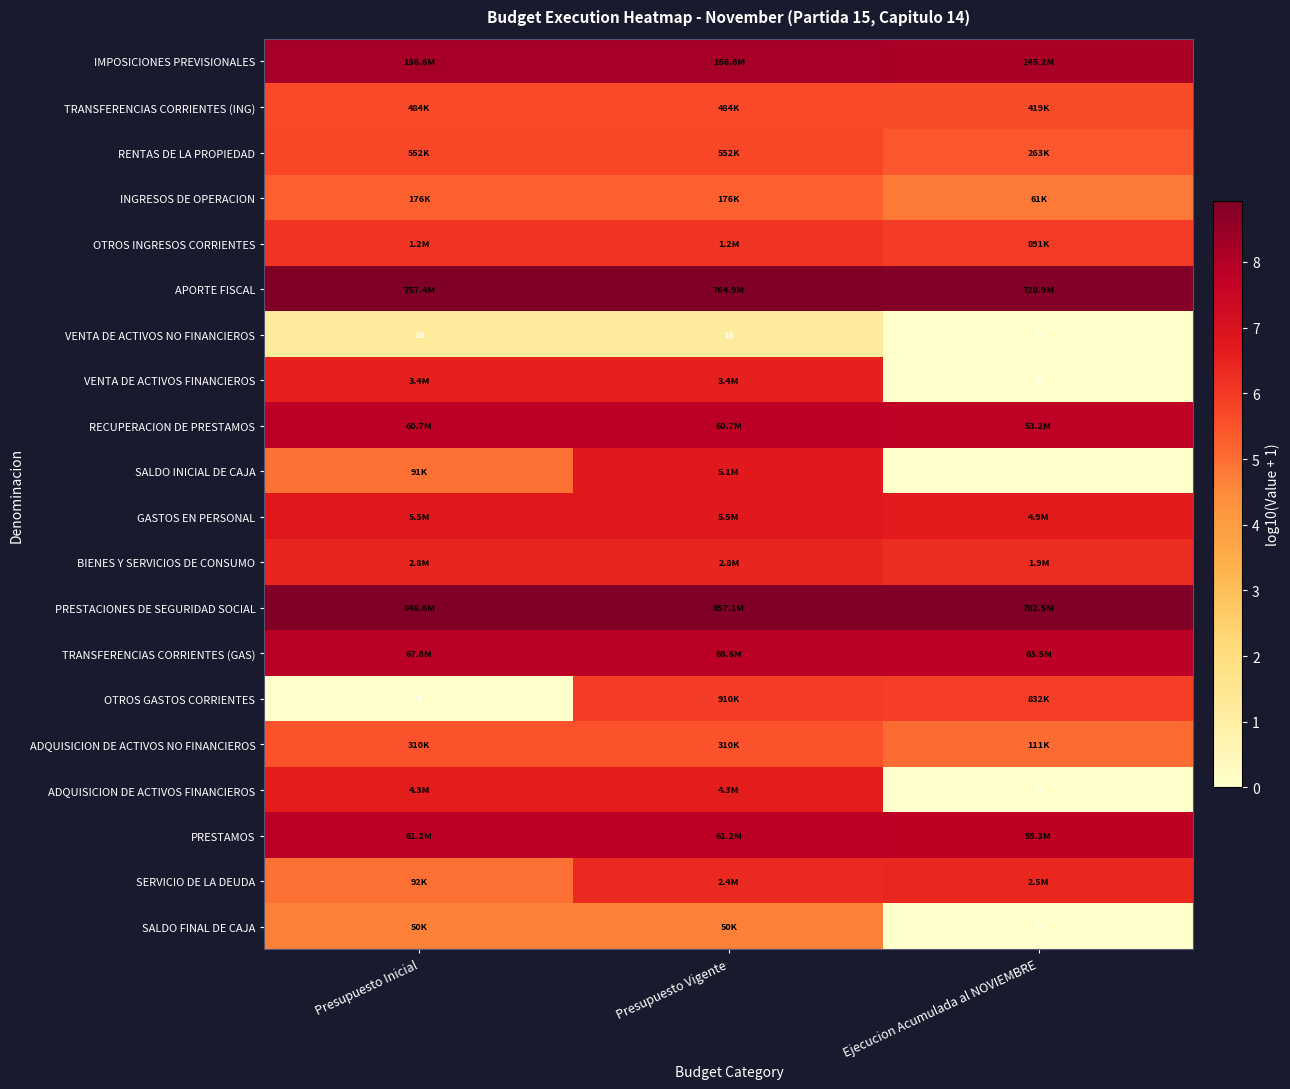

At Presupuesto Inicial, list the series in order from largest to smallest.

PRESTACIONES DE SEGURIDAD SOCIAL, APORTE FISCAL, IMPOSICIONES PREVISIONALES, TRANSFERENCIAS CORRIENTES (GAS), PRESTAMOS, RECUPERACION DE PRESTAMOS, GASTOS EN PERSONAL, ADQUISICION DE ACTIVOS FINANCIEROS, VENTA DE ACTIVOS FINANCIEROS, BIENES Y SERVICIOS DE CONSUMO, OTROS INGRESOS CORRIENTES, RENTAS DE LA PROPIEDAD, TRANSFERENCIAS CORRIENTES (ING), ADQUISICION DE ACTIVOS NO FINANCIEROS, INGRESOS DE OPERACION, SERVICIO DE LA DEUDA, SALDO INICIAL DE CAJA, SALDO FINAL DE CAJA, VENTA DE ACTIVOS NO FINANCIEROS, OTROS GASTOS CORRIENTES